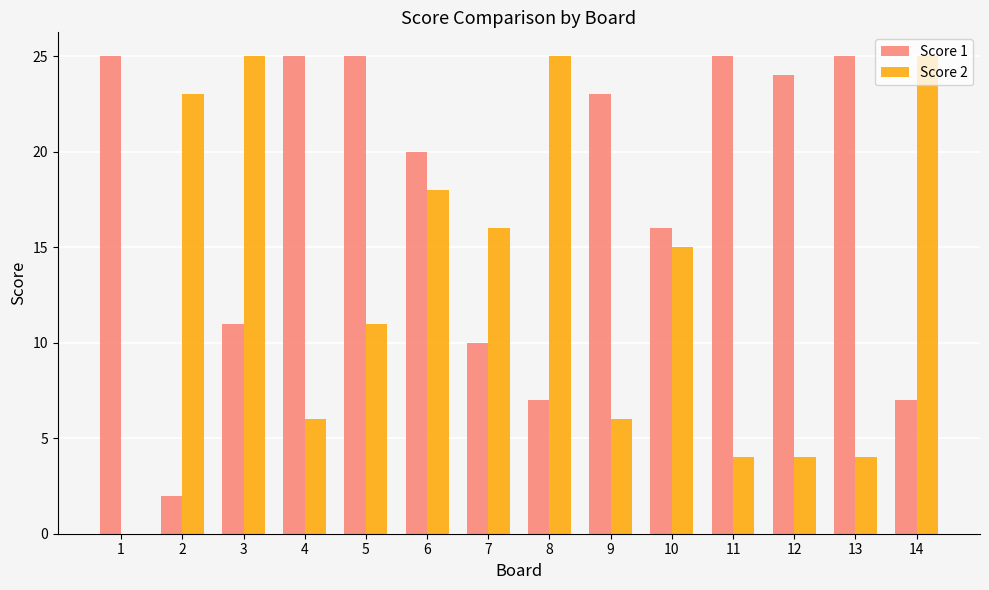

How many groups of bars are there?

14